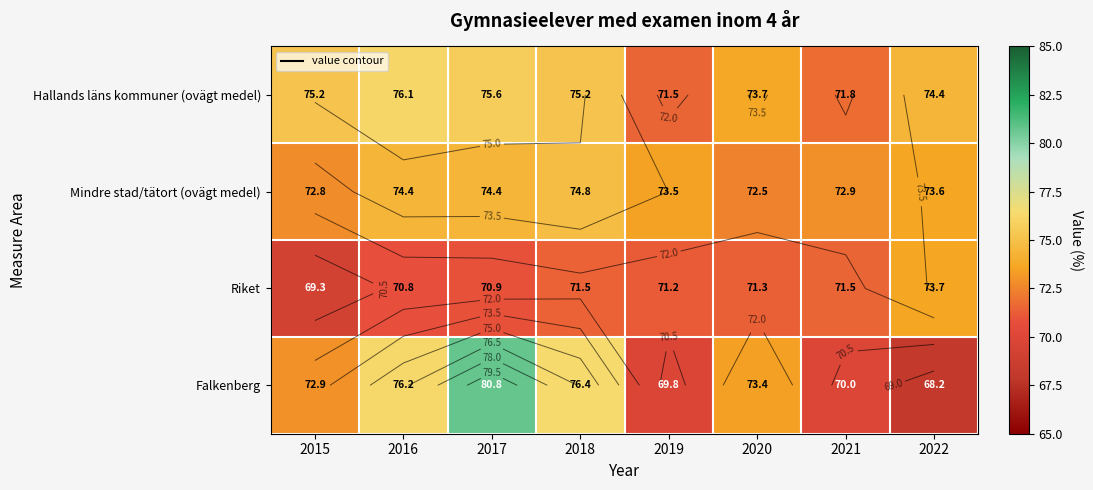

Is the value of Hallands läns kommuner (ovägt medel) at 2022 greater than the value of Mindre stad/tätort (ovägt medel) at 2020?

Yes